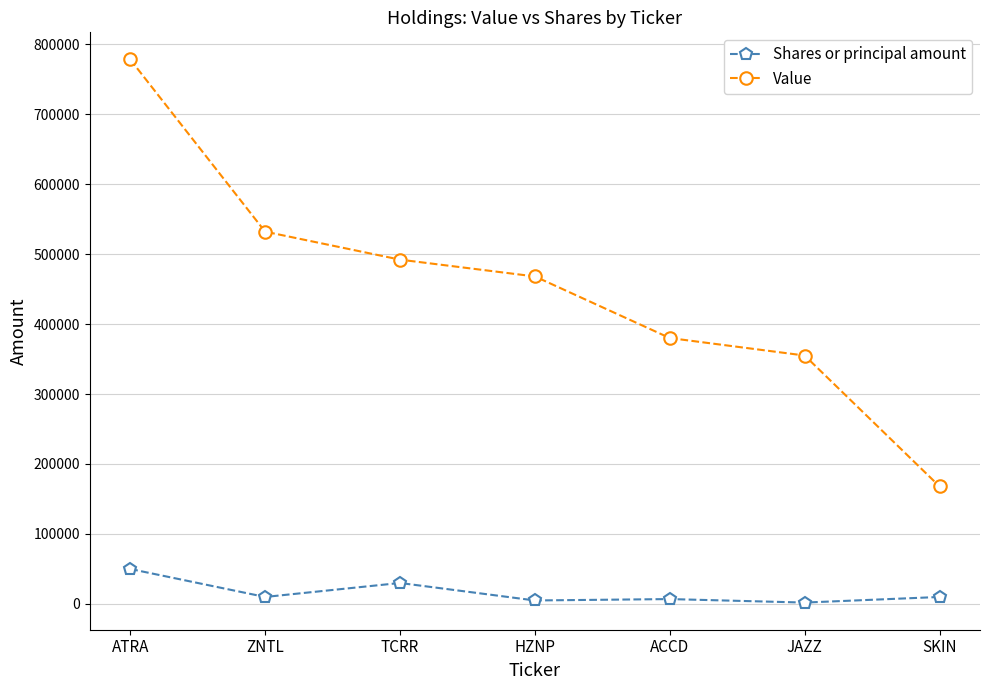

Rank the series by their maximum value, from highest to lowest.

Value, Shares or principal amount